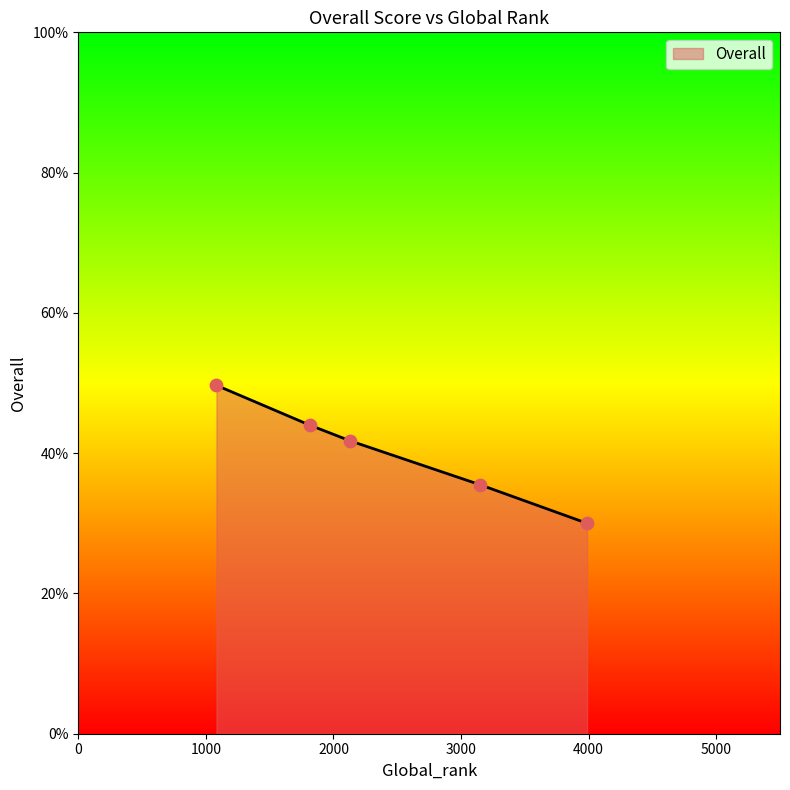

True or false: the data has more than 0 interior local peaks.

False